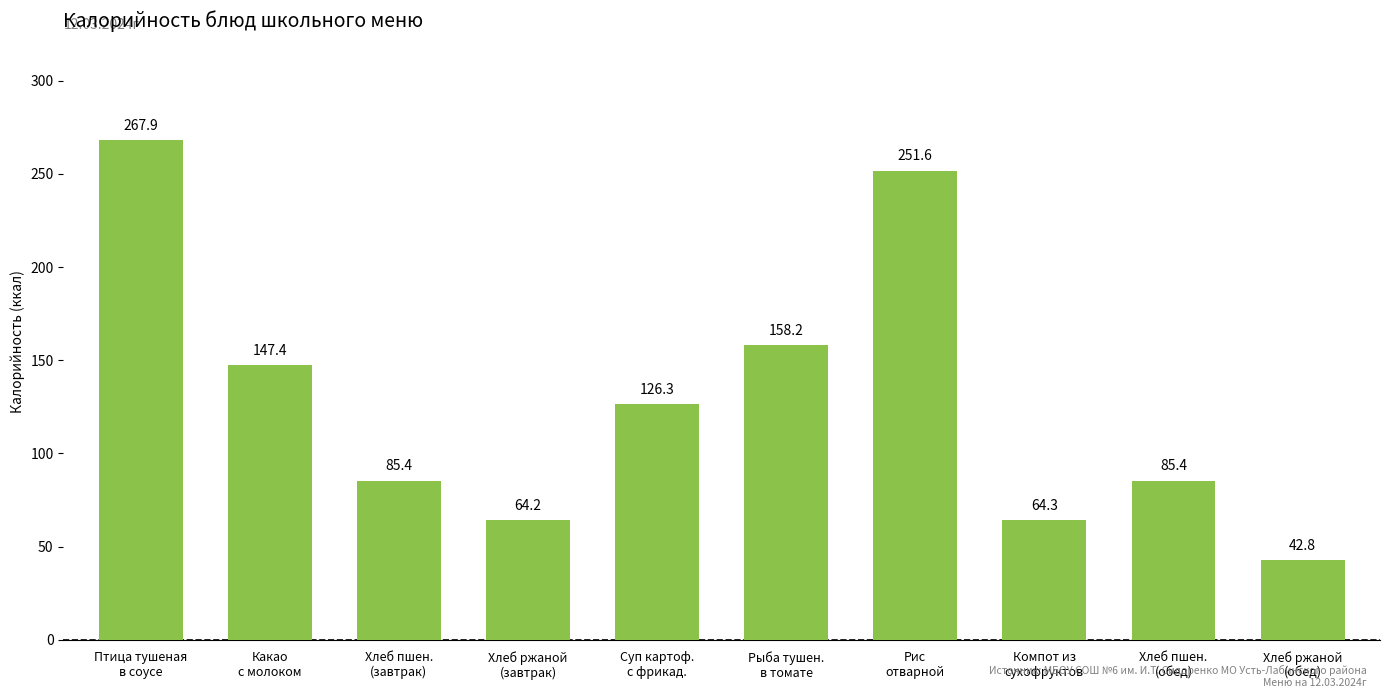

Reading right to left, what are all the values shown in this chart?

Хлеб ржаной
(обед)=42.8	Хлеб пшен.
(обед)=85.4	Компот из
сухофруктов=64.3	Рис
отварной=251.6	Рыба тушен.
в томате=158.2	Суп картоф.
с фрикад.=126.3	Хлеб ржаной
(завтрак)=64.2	Хлеб пшен.
(завтрак)=85.4	Какао
с молоком=147.4	Птица тушеная
в соусе=267.9